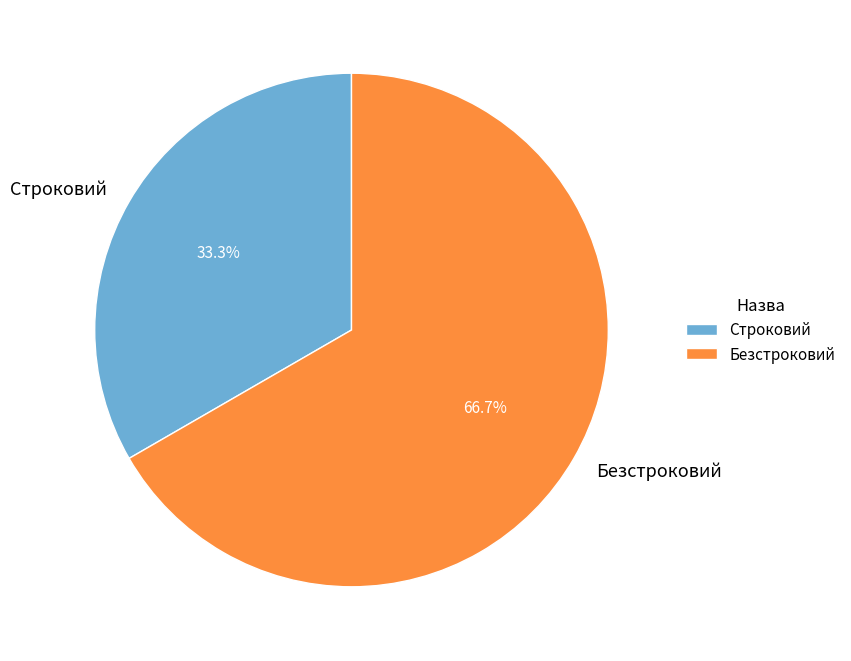

How many segments does this pie chart have?

2